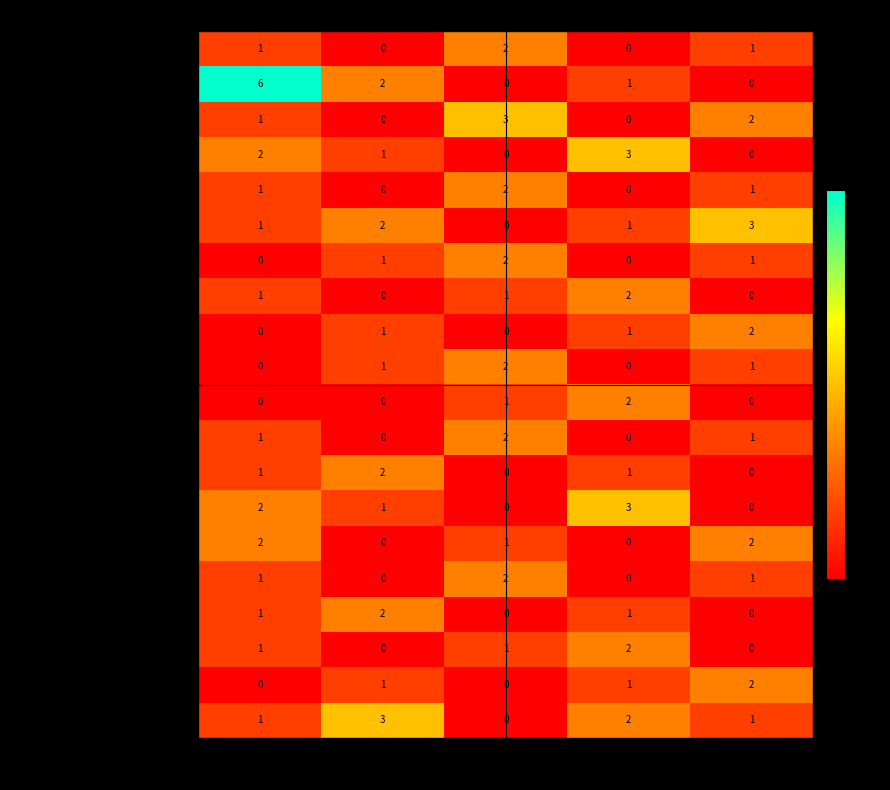

What is the difference between the highest and lowest values at I2?

3